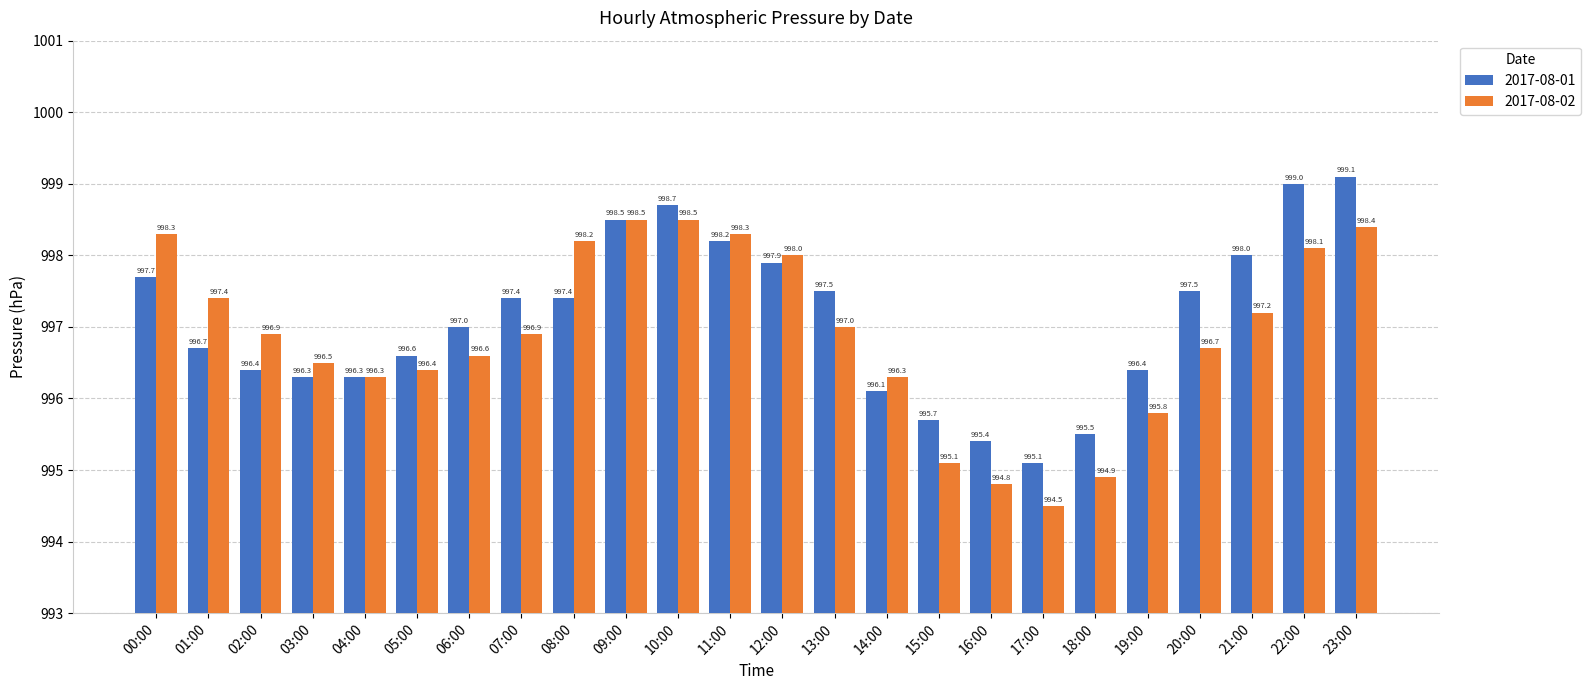

How many data points in 2017-08-02 are above 996?

19